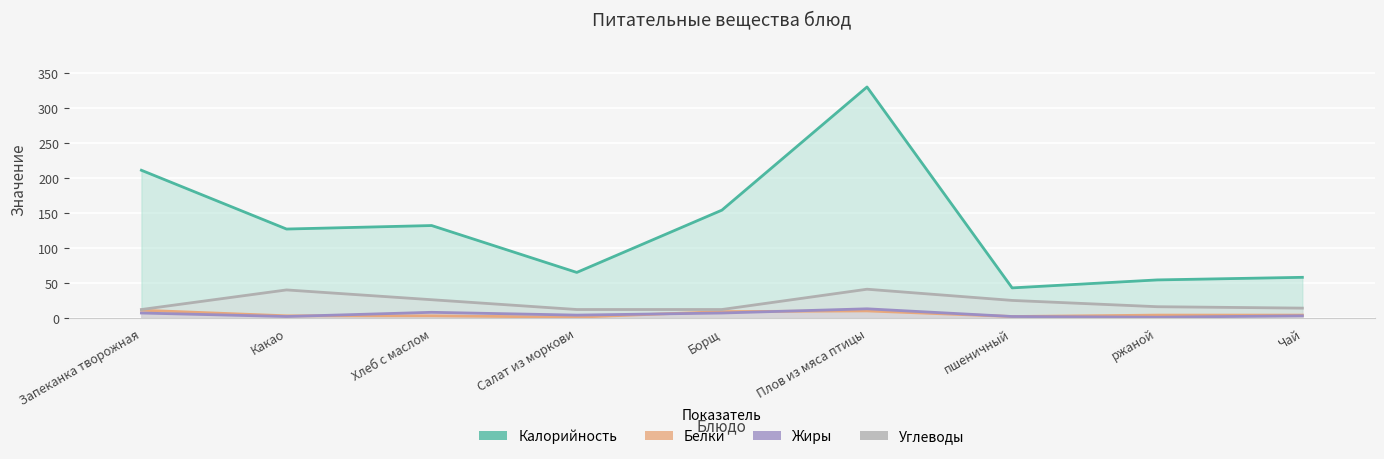

What is the total value across all series at Чай?

79.0